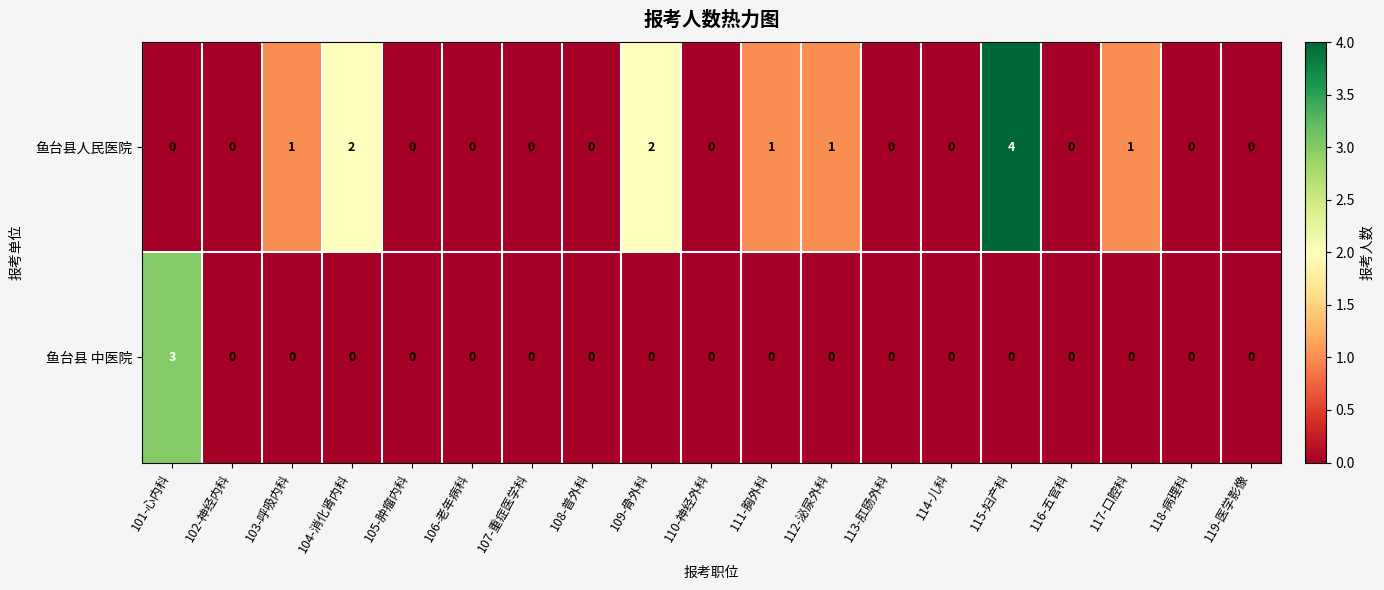

List the series in order of their overall mean, highest first.

鱼台县人民医院, 鱼台县 中医院